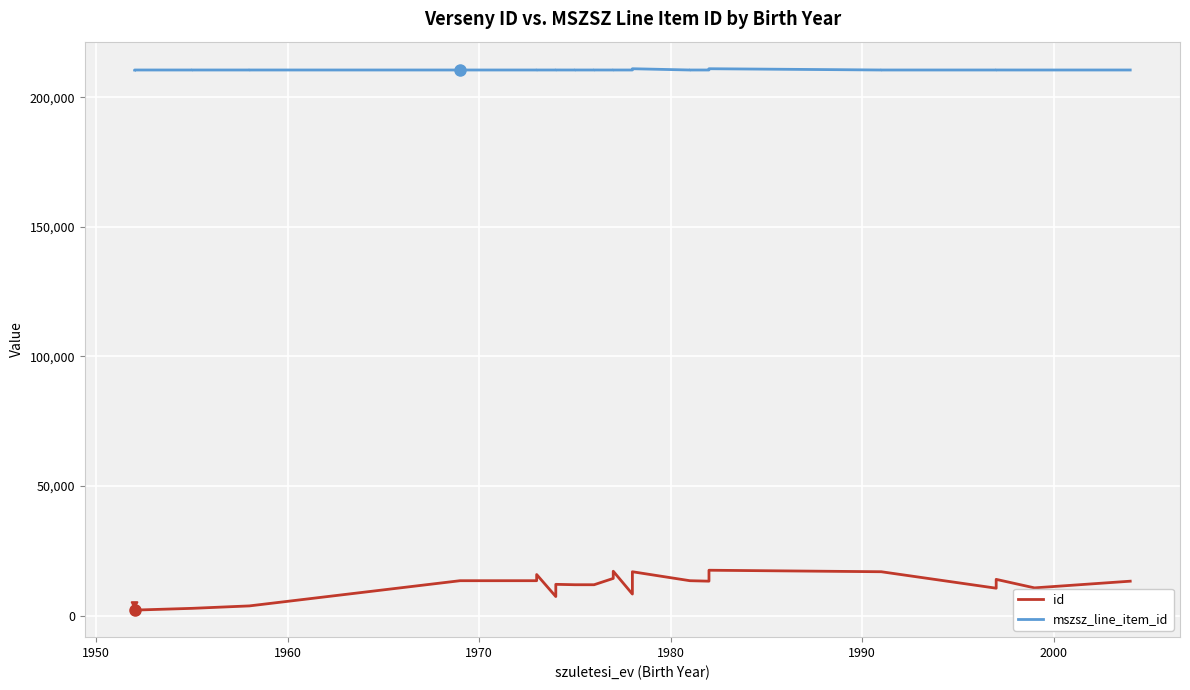

In mszsz_line_item_id, how many points are lower than both neighbors (excluding endpoints)?

9